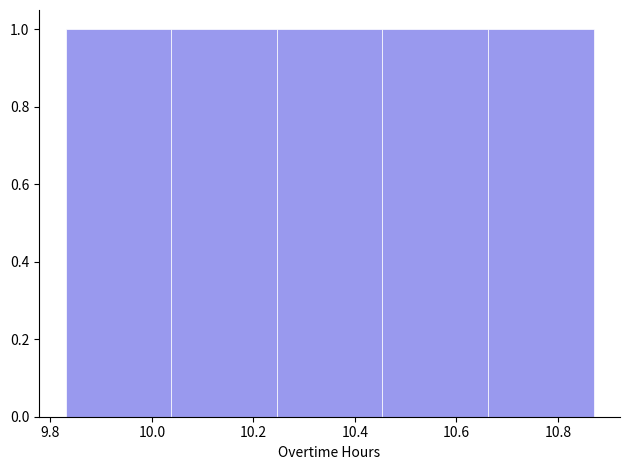

Reading left to right, list every bar in this chart as the range it spans on the x-axis followed by its height. Neither the bar edges nor the heights are printed on the chart, so give them approximately, as read against the axes.

9.830 to 10.038: 1
10.038 to 10.246: 1
10.246 to 10.454: 1
10.454 to 10.662: 1
10.662 to 10.870: 1